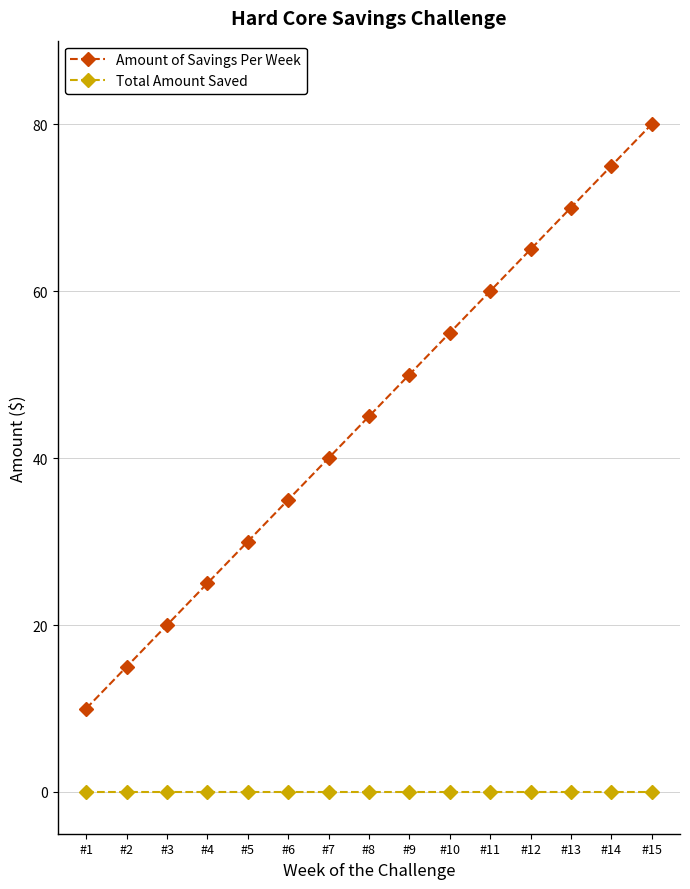

What is the difference between the Amount of Savings Per Week values at #15 and #1?

70